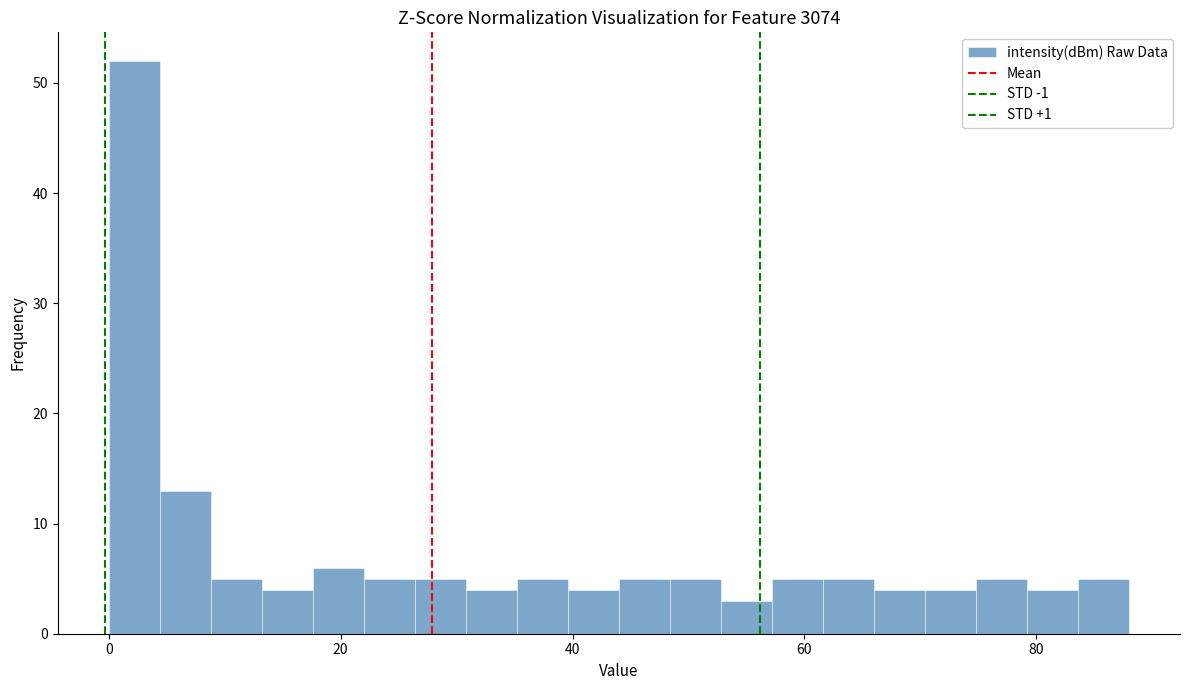

Around what value on the x-axis is the tallest bar? Give the approximate position of its centre, as read against the axis.

2